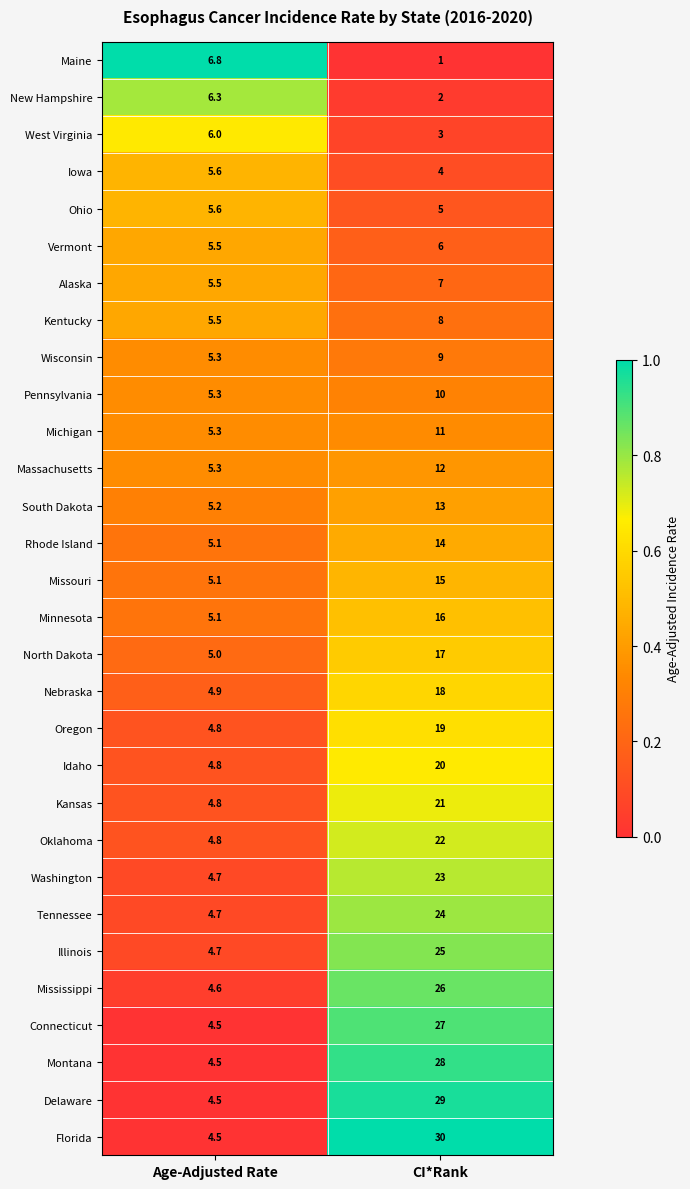

What is the highest value of the Kansas series?

21.0